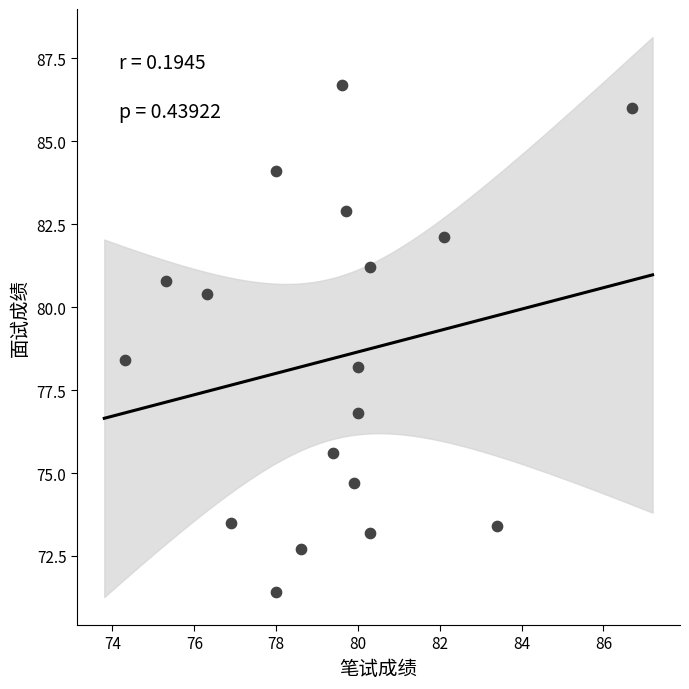

What is the range of X values (max minus min)?

12.4